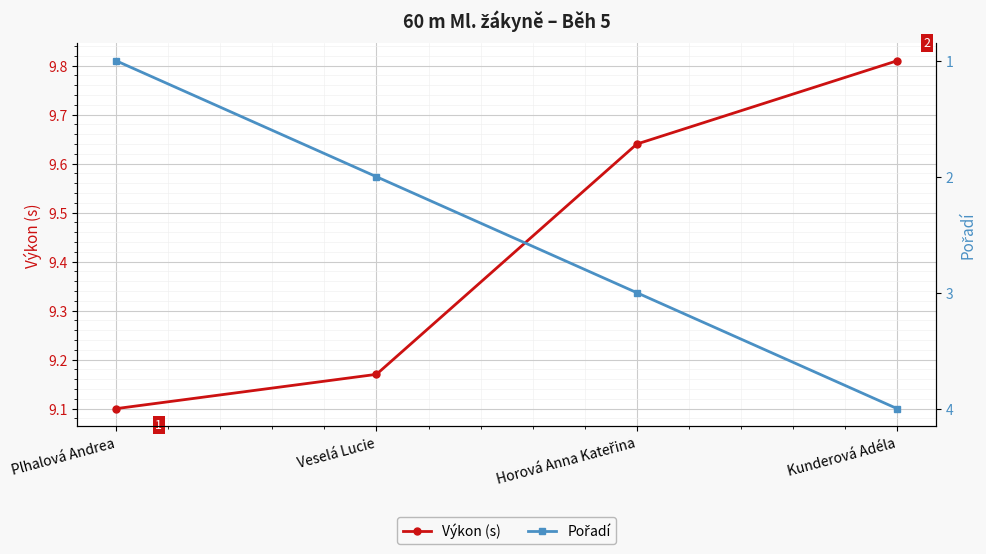

The Výkon (s) series shows 3.3 at Veselá Lucie. True or false?

False